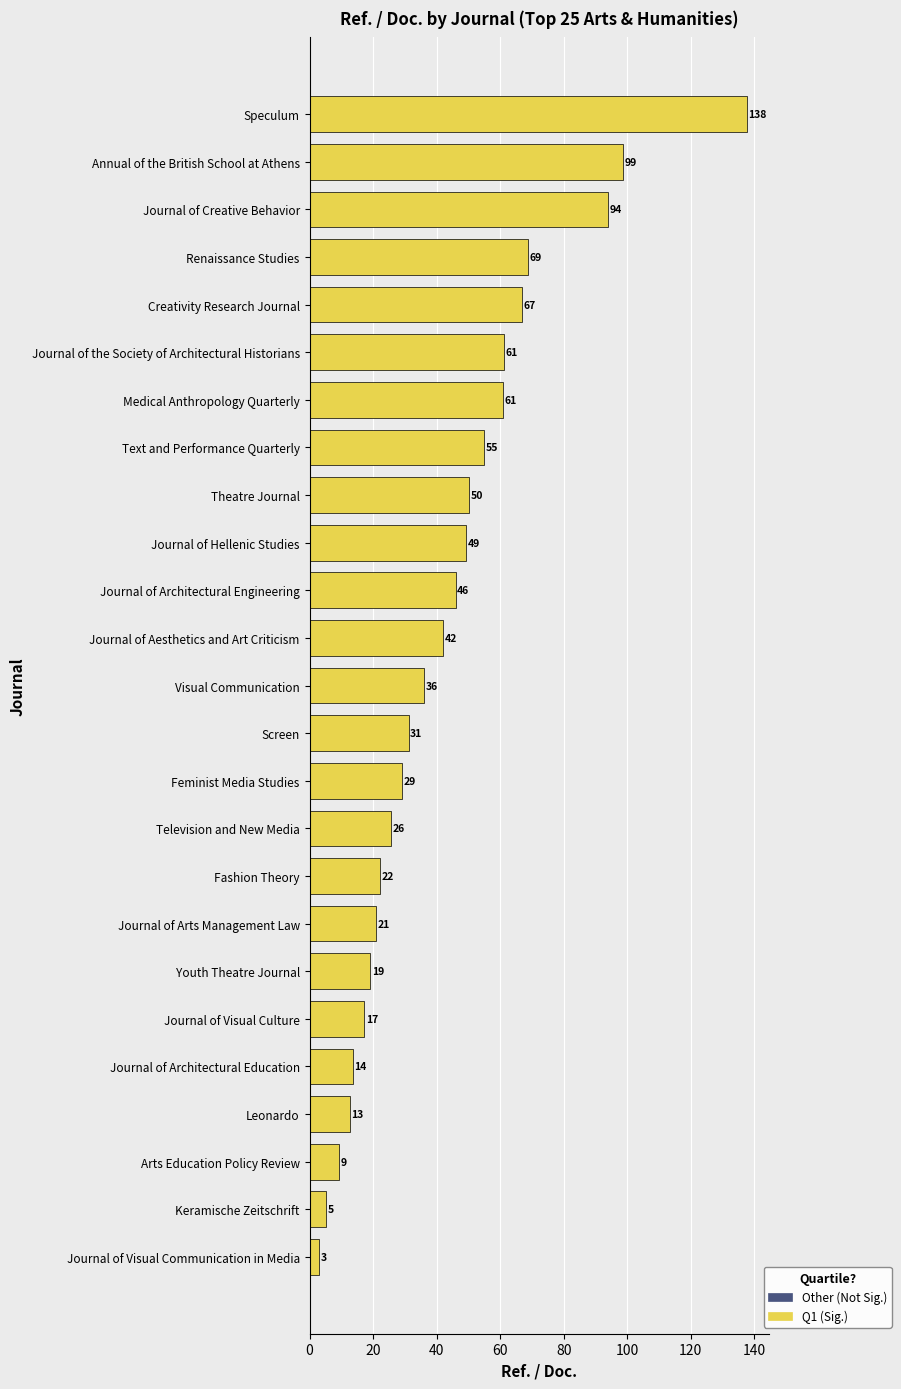

How many bars are there in total?

25